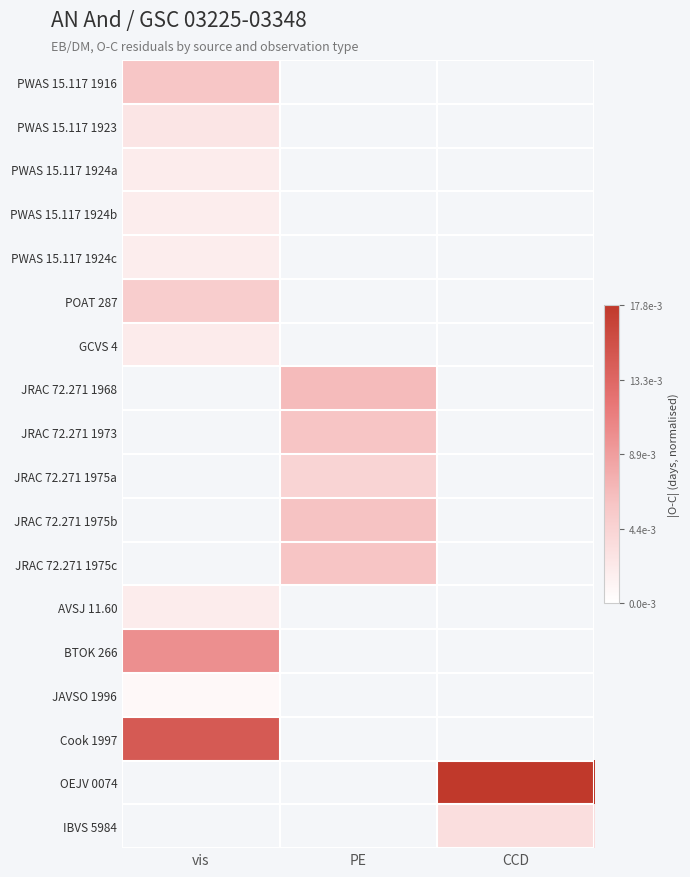

At how many categories does at least one series exceed 0?

3